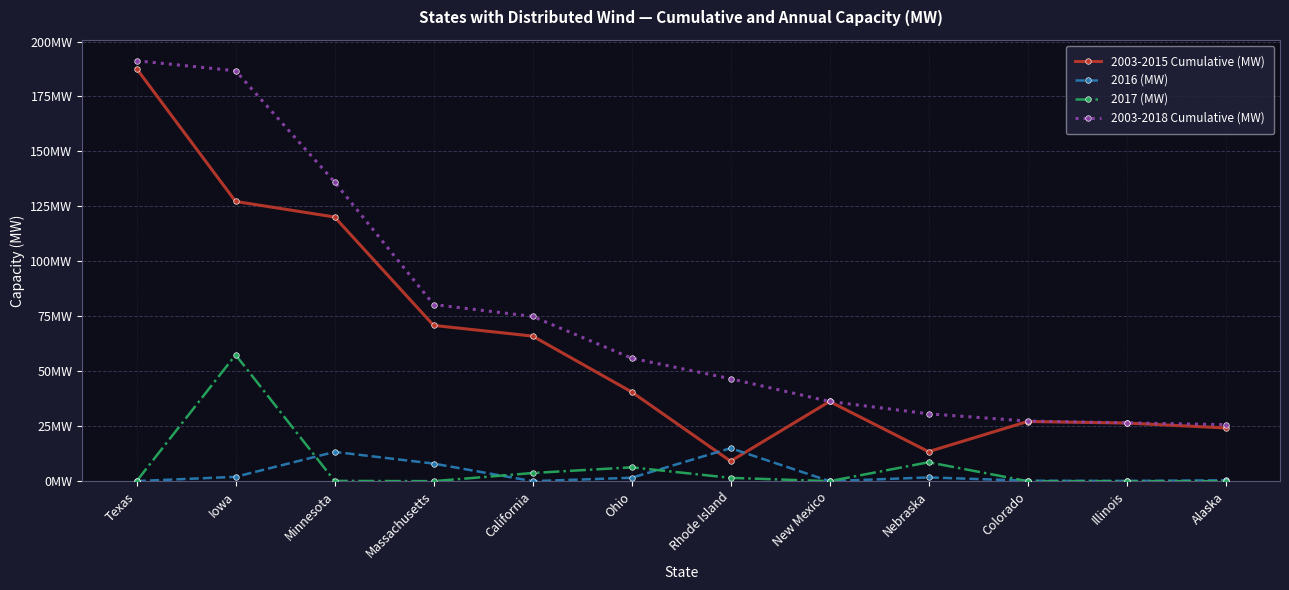

What is the average value of the 2016 (MW) series?

3.5